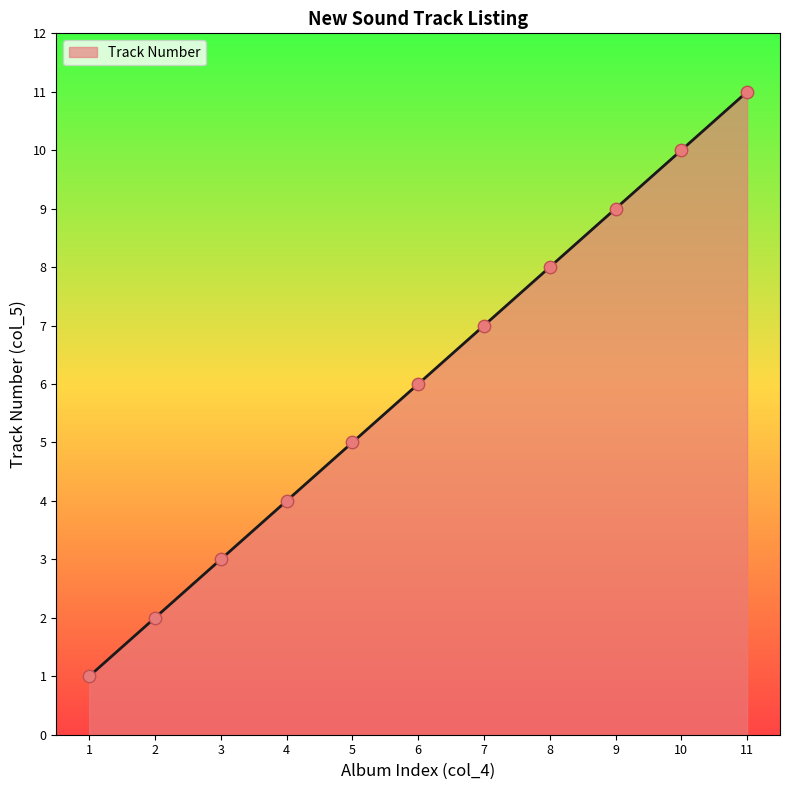

What is the change in value from 2 to 11?

+9